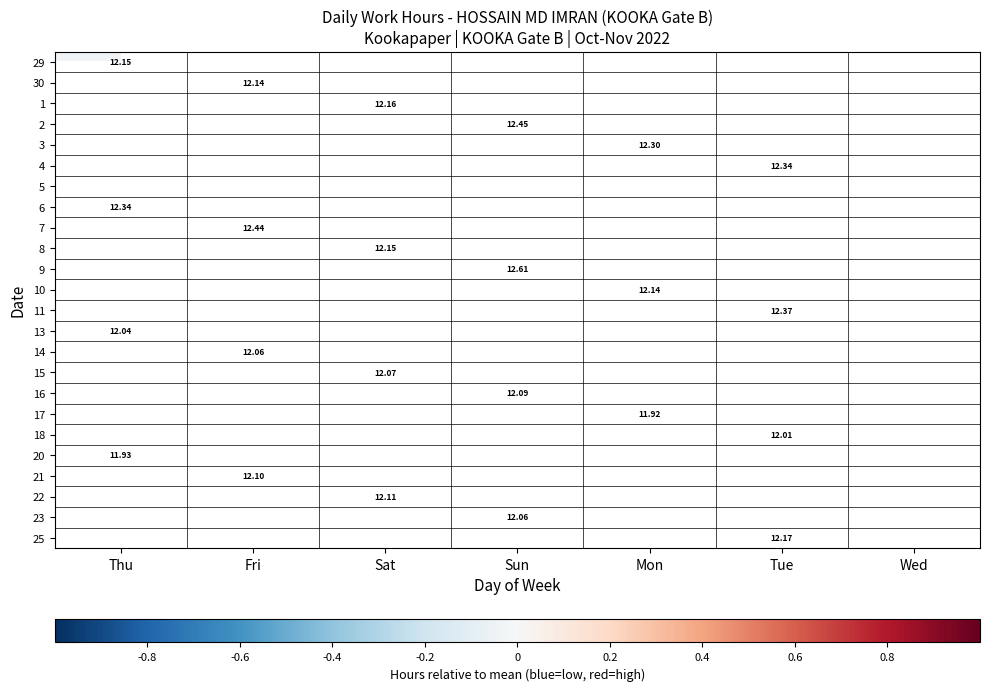

Which category has the highest value across all series?

Sun